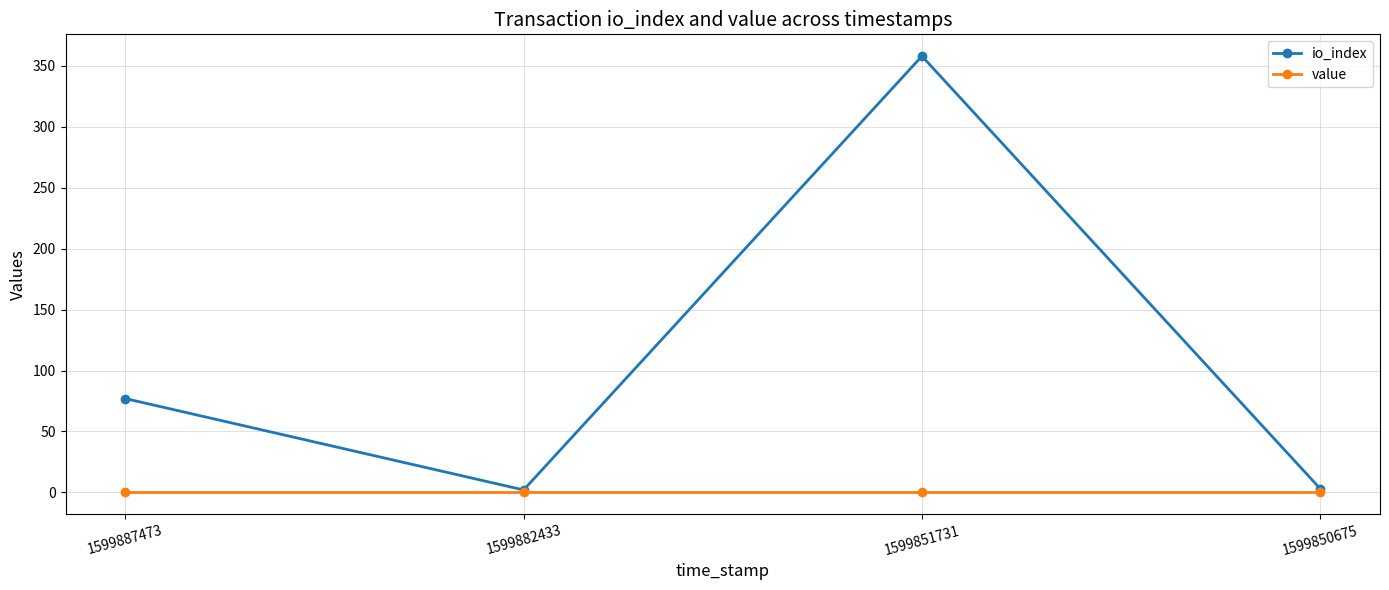

At which category does io_index reach its first local peak?

1599851731